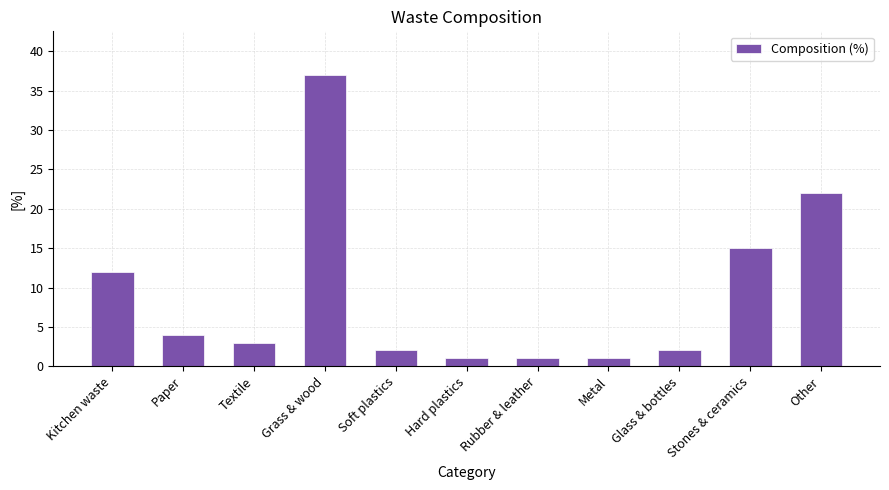

What is the average value?

9